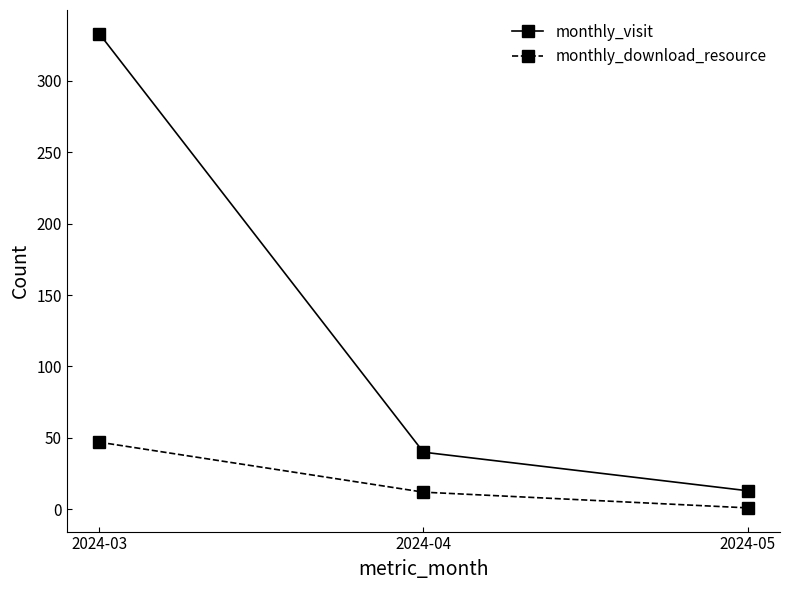

How many series are shown in this chart?

2